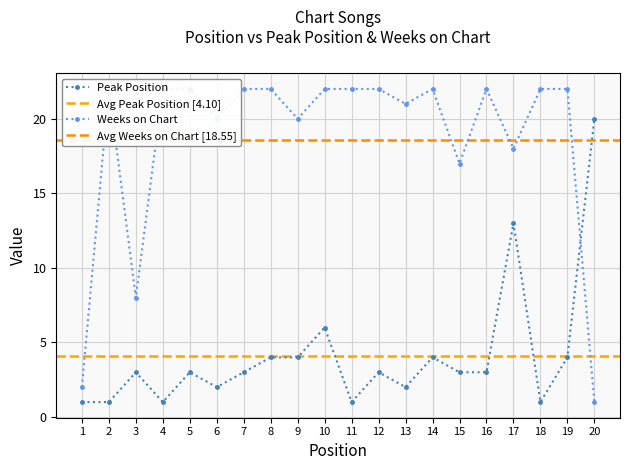

True or false: Peak Position has more than 1 points higher than both neighbors.

True